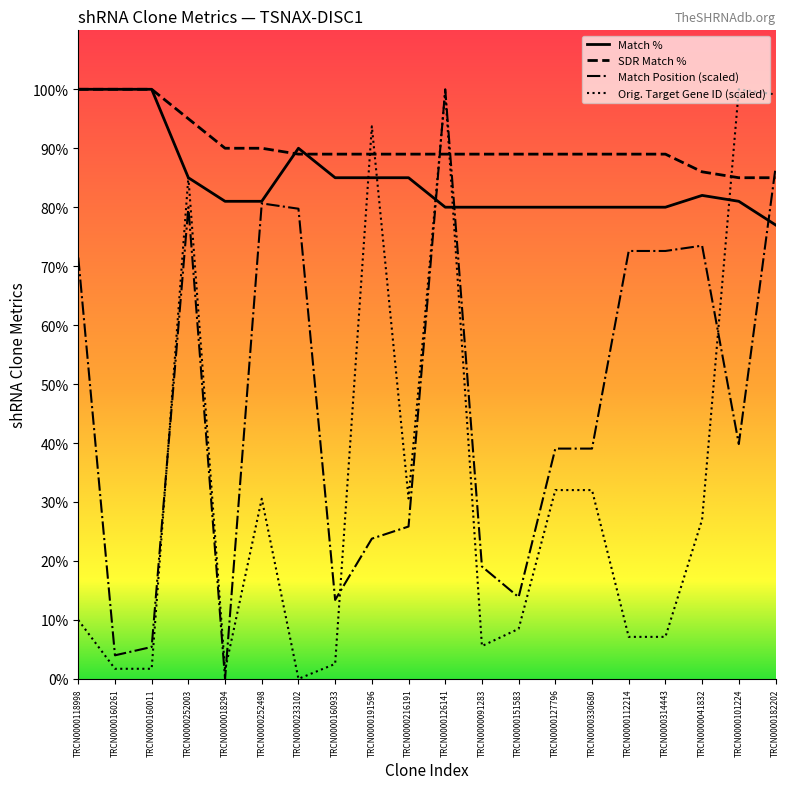

What position from the right is TRCN0000216191?

11